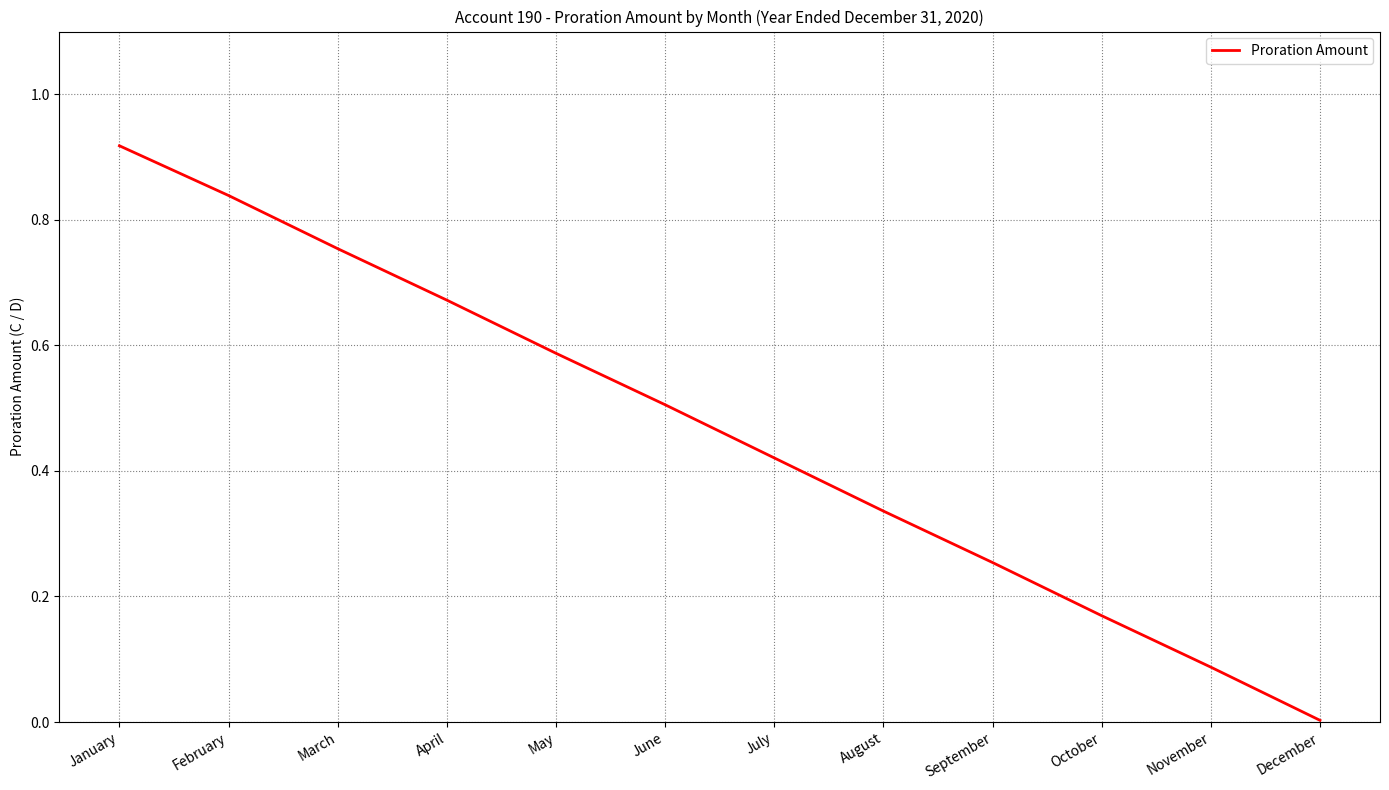

What is the sum of the values at September and January?

1.2